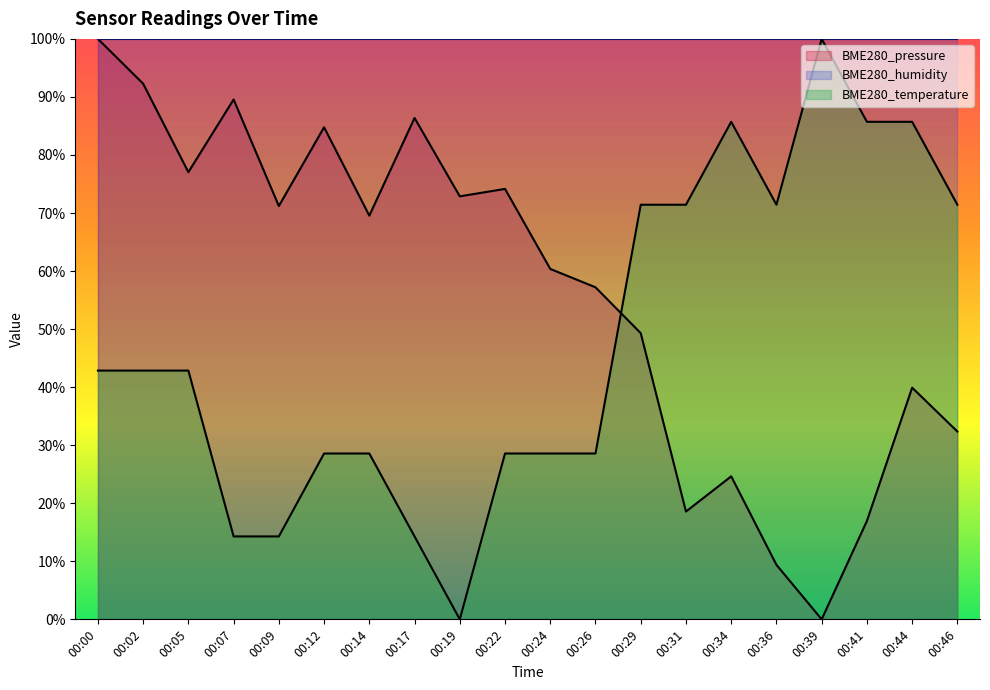

How many values in the BME280_temperature series exceed 42?

11